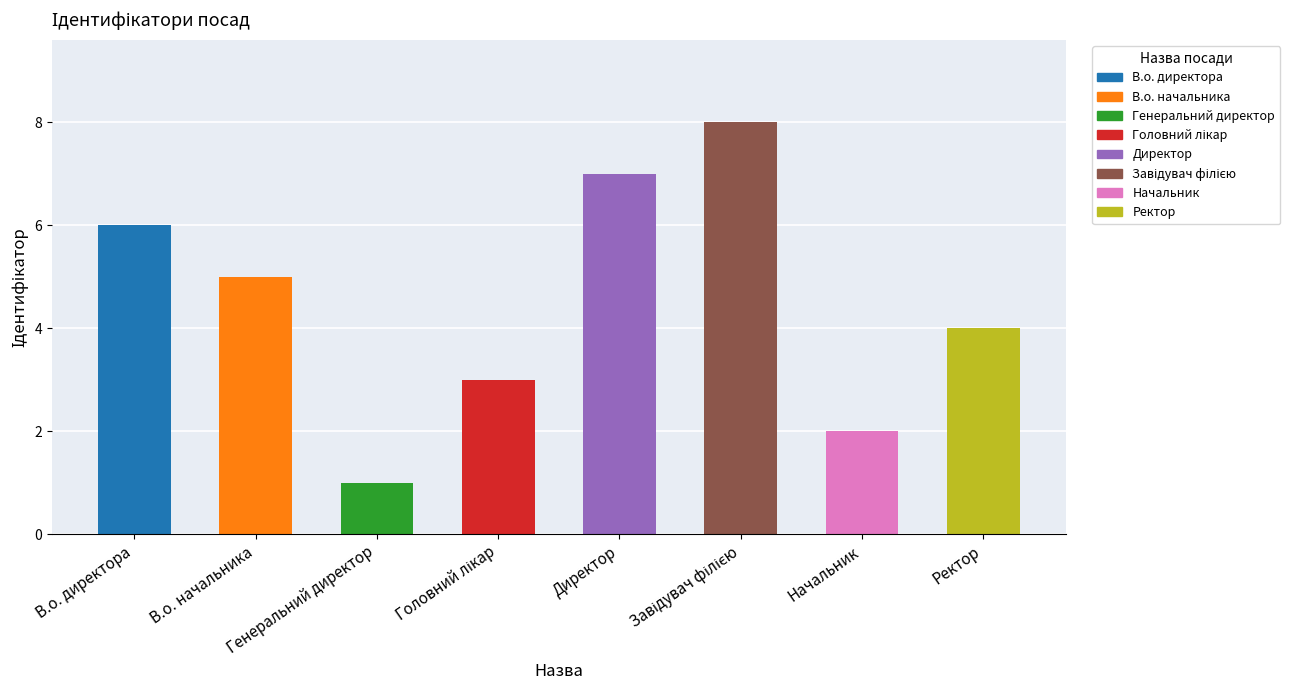

What position from the right is Генеральний директор?

6